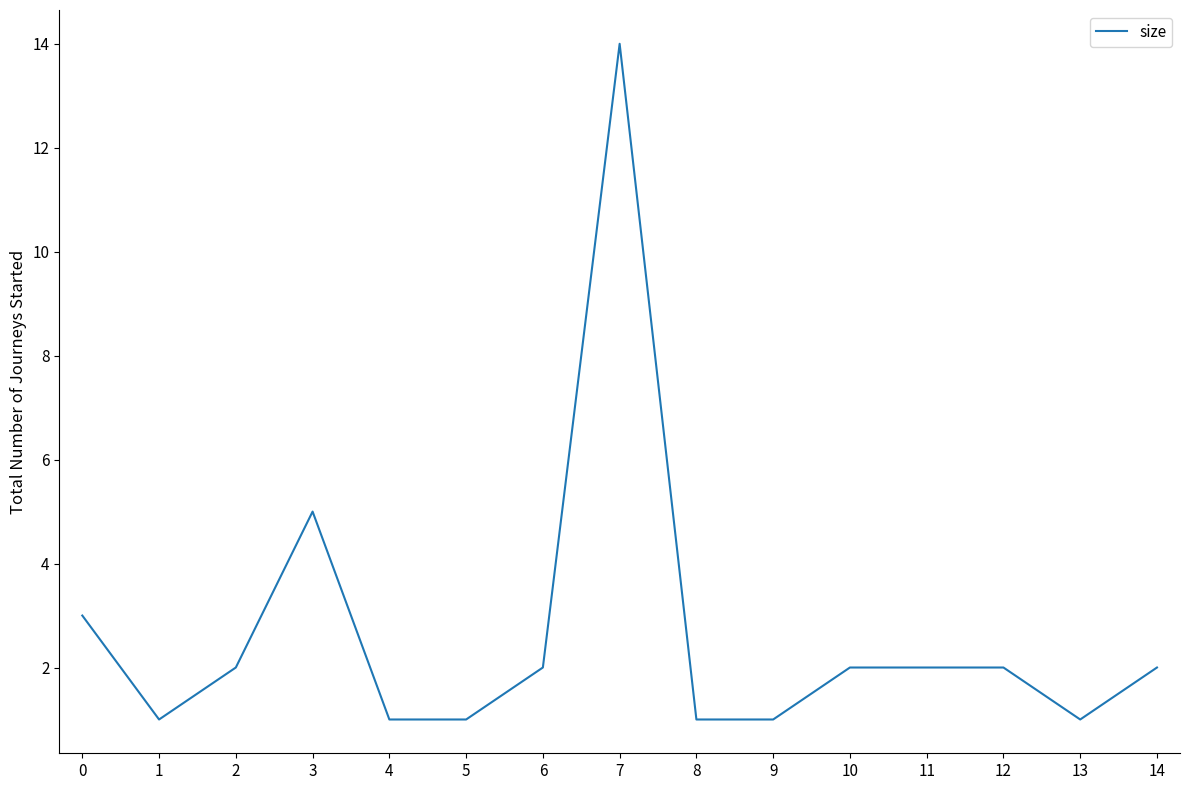

Where is the first local minimum?

1